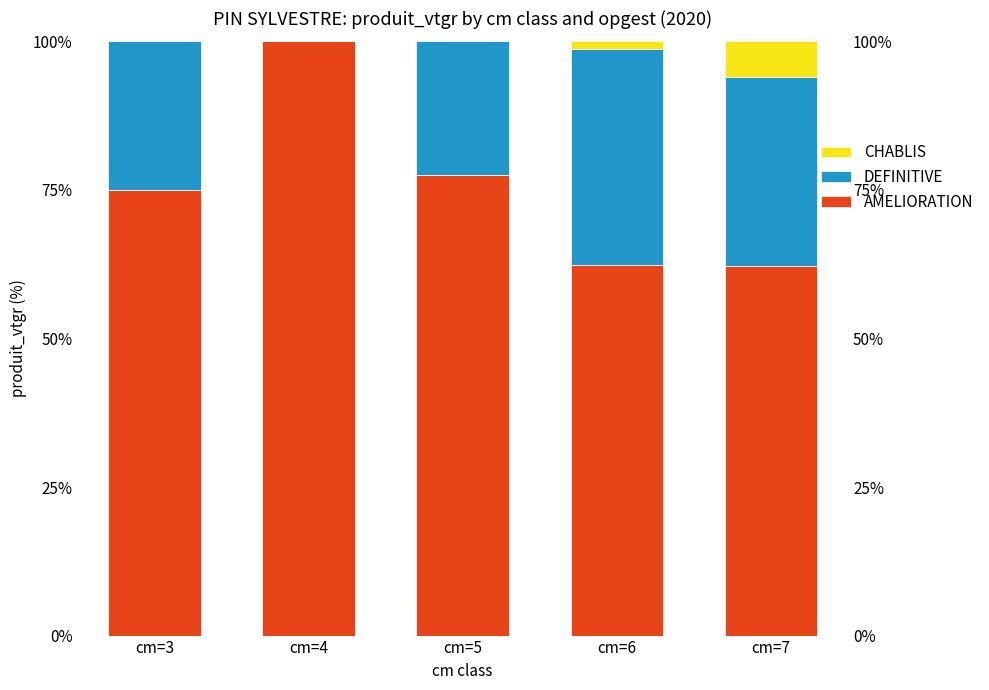

Rank the series by their average value, from lowest to highest.

CHABLIS, DEFINITIVE, AMELIORATION